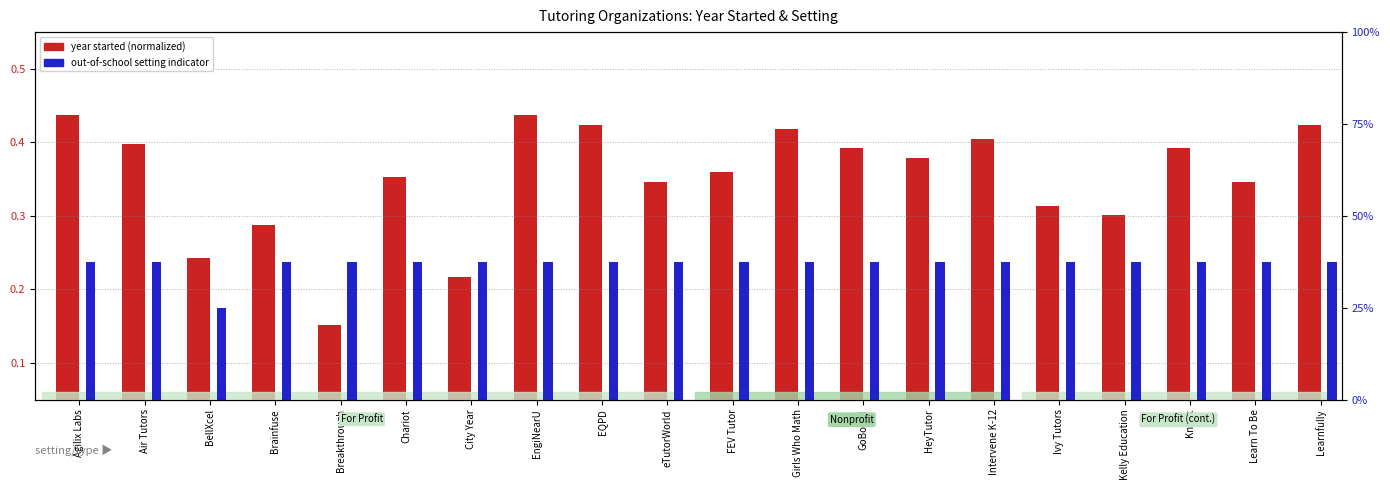

How many categories are shown in the chart?

20